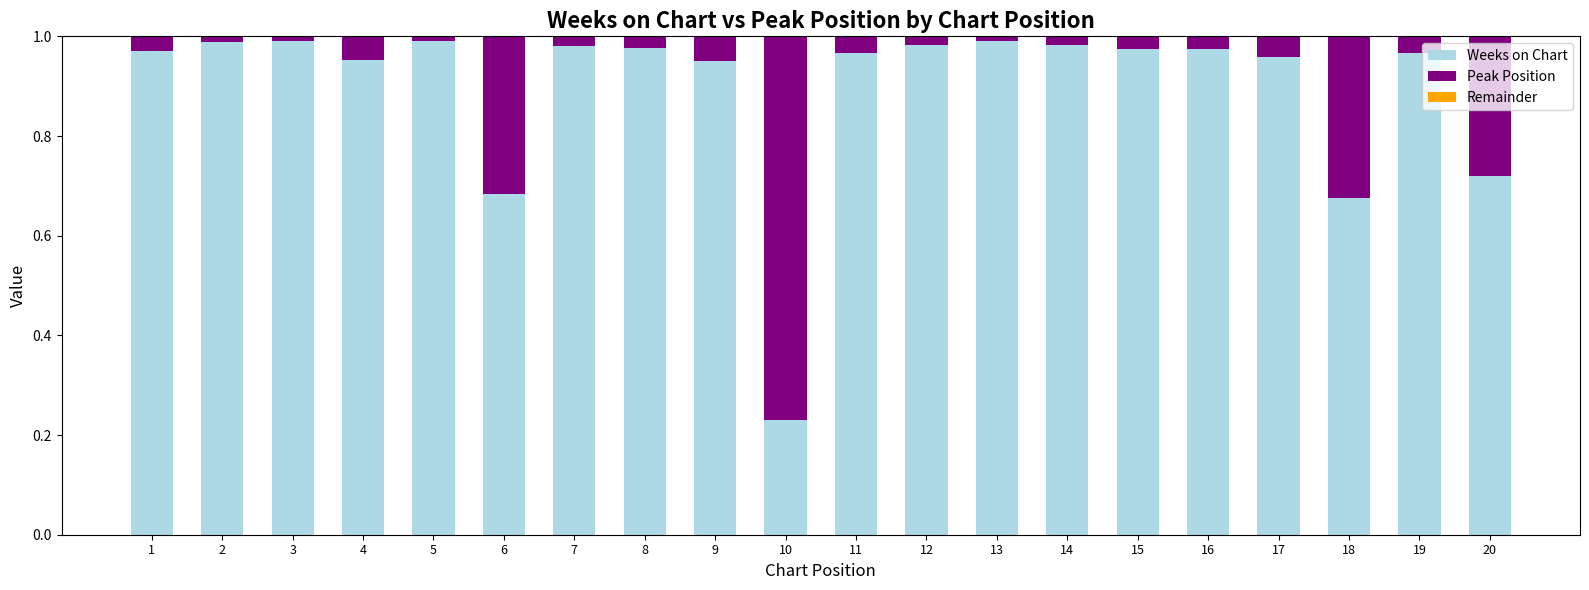

Count the number of categories in the chart.

20